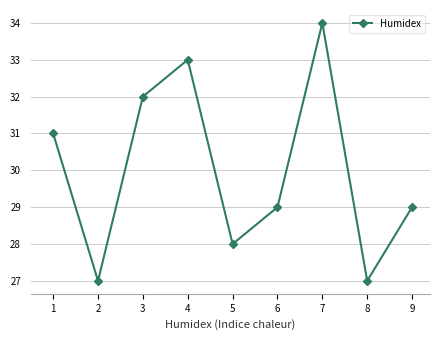

At which category does the data reach its first local peak?

4